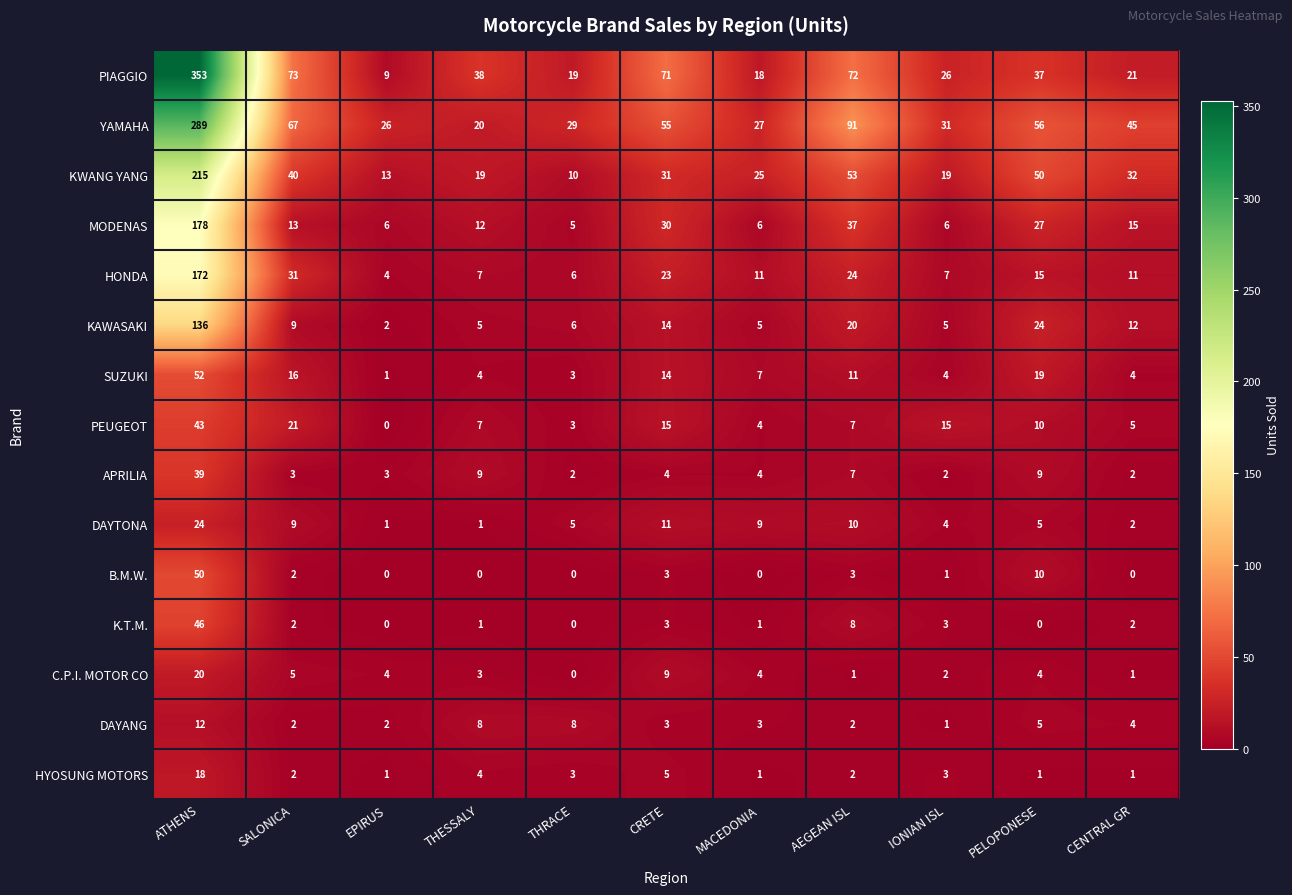

Is it true that MODENAS equals 6 at MACEDONIA?

True